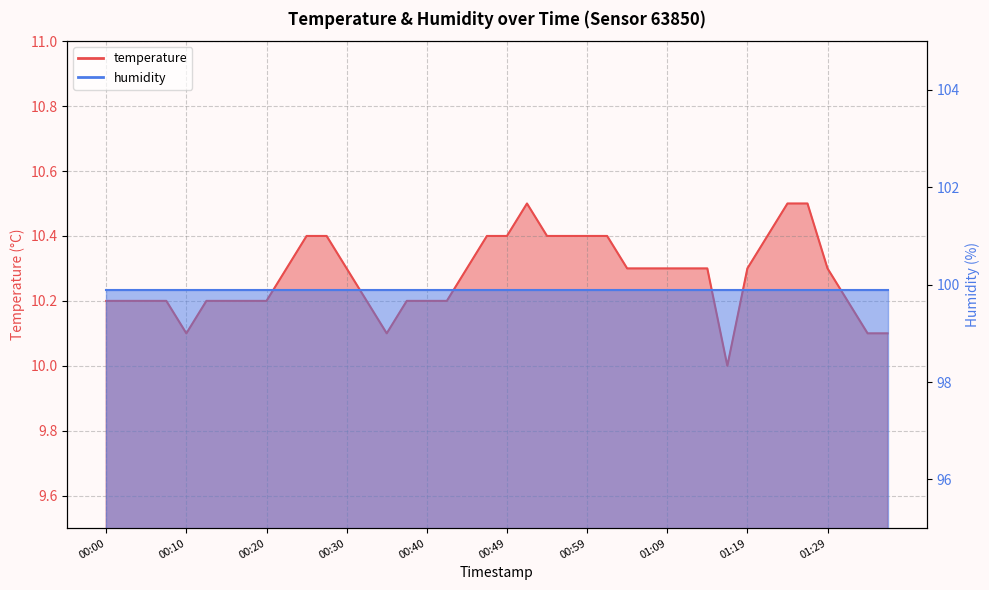

Does the chart display data point markers on the line(s)?

No